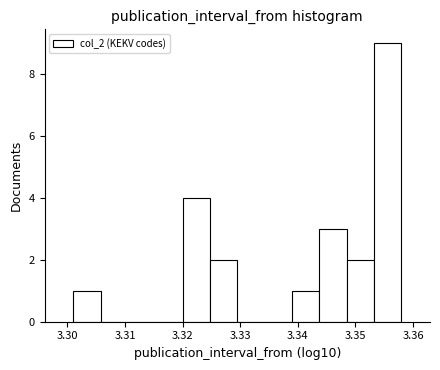

Which range on the x-axis has the tallest bar?

3.353 to 3.358